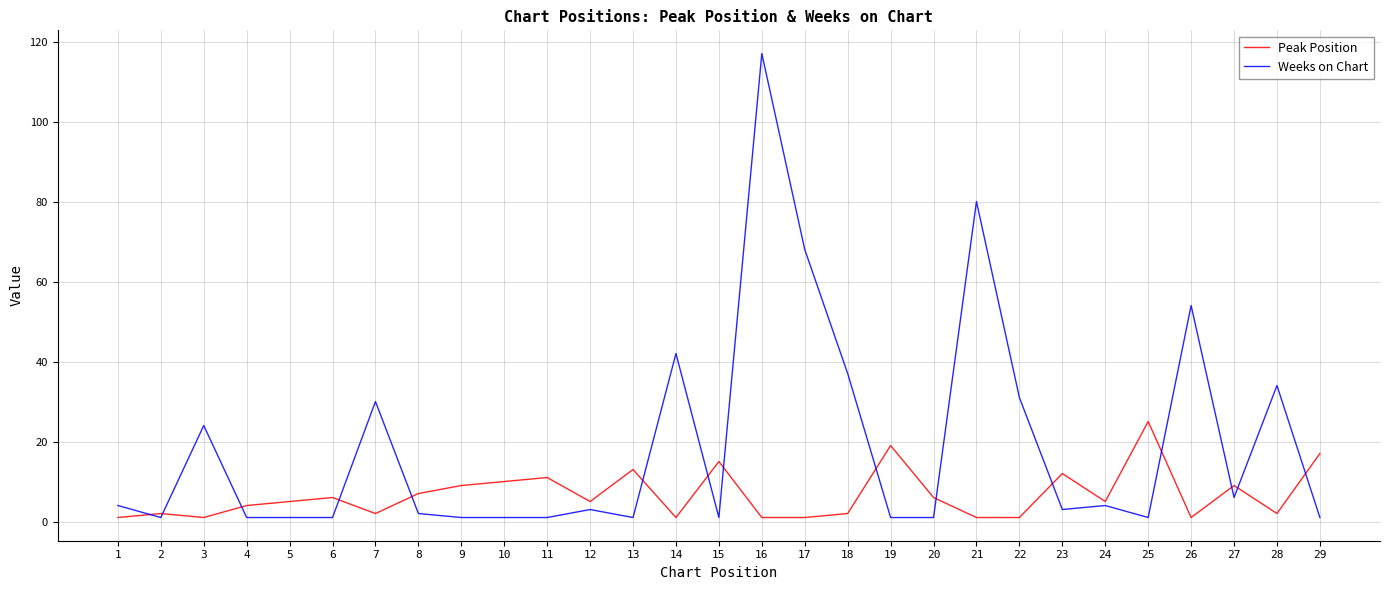

Which series has the largest range (max minus min)?

Weeks on Chart